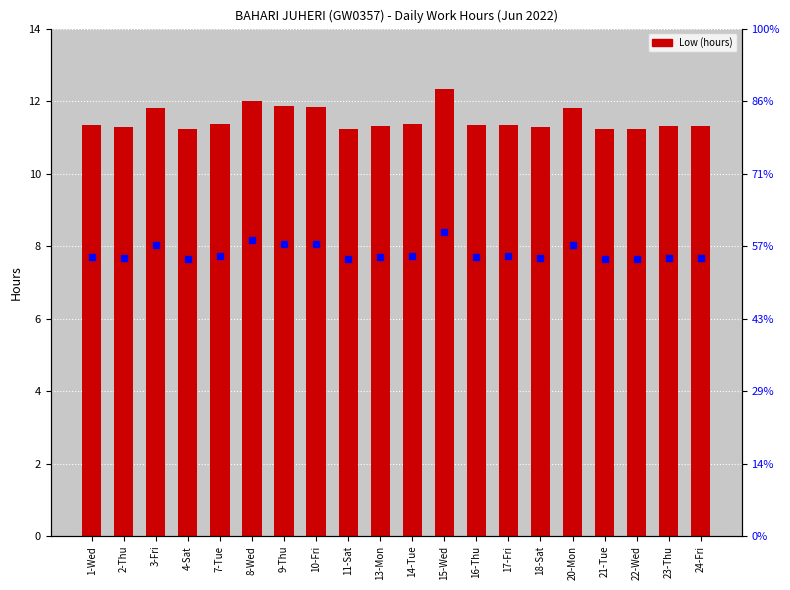

Does the chart contain any negative values?

No